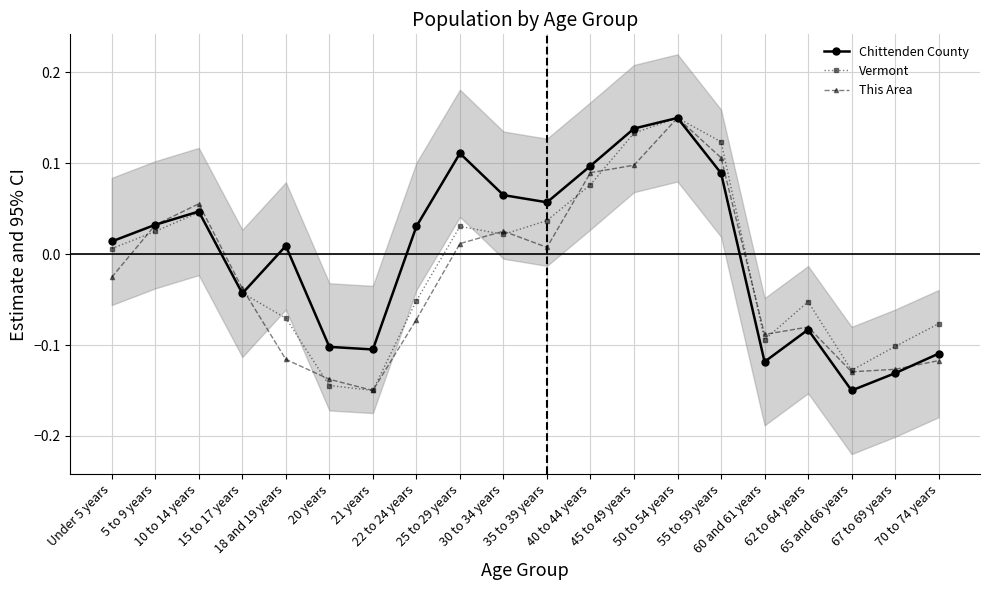

How many interior local peaks does the Chittenden County series have?

5